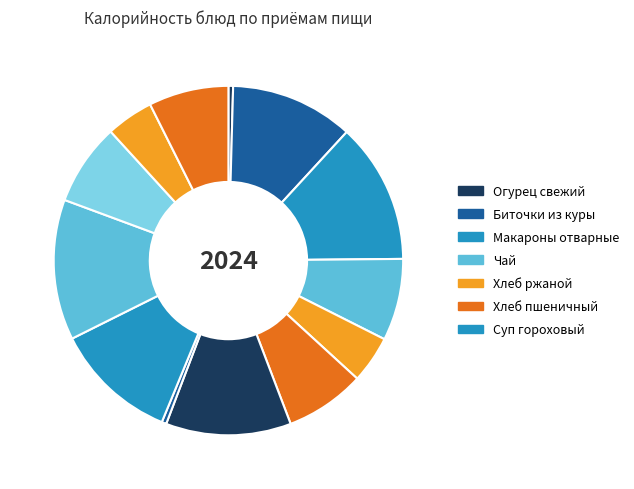

Rank the categories by value from lowest to highest.

Огурец свежий (Завтрак), Огурец свежий (Обед), Хлеб ржаной (Завтрак), Хлеб ржаной (Обед), Хлеб пшеничный (Завтрак), Хлеб пшеничный (Обед), Чай (Завтрак), Чай (Обед), Биточки из куры (Завтрак), Биточки из куры (Обед), Суп гороховый (Обед), Макароны отварные (Завтрак), Макароны отварные (Обед)